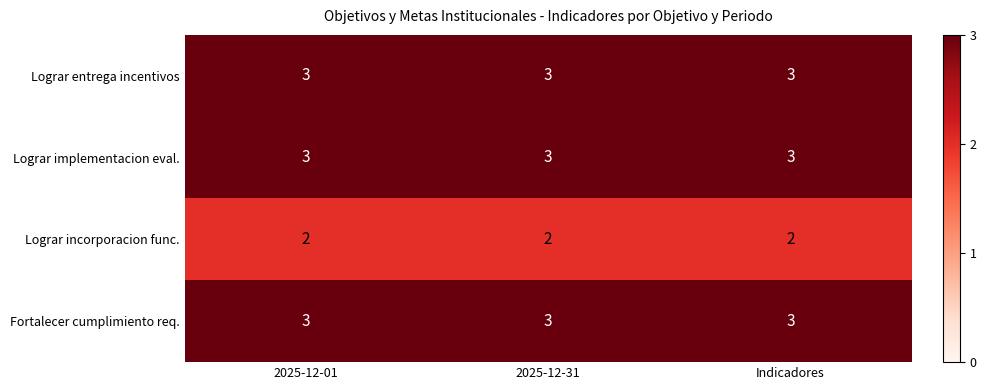

What is the sum of the Lograr entrega incentivos values at 2025-12-01 and Indicadores?

6